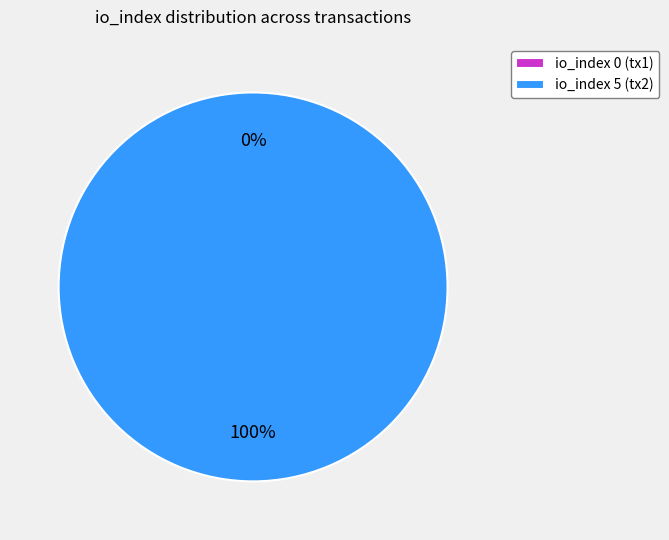

To the nearest percent, what is the average slice percentage?

50%